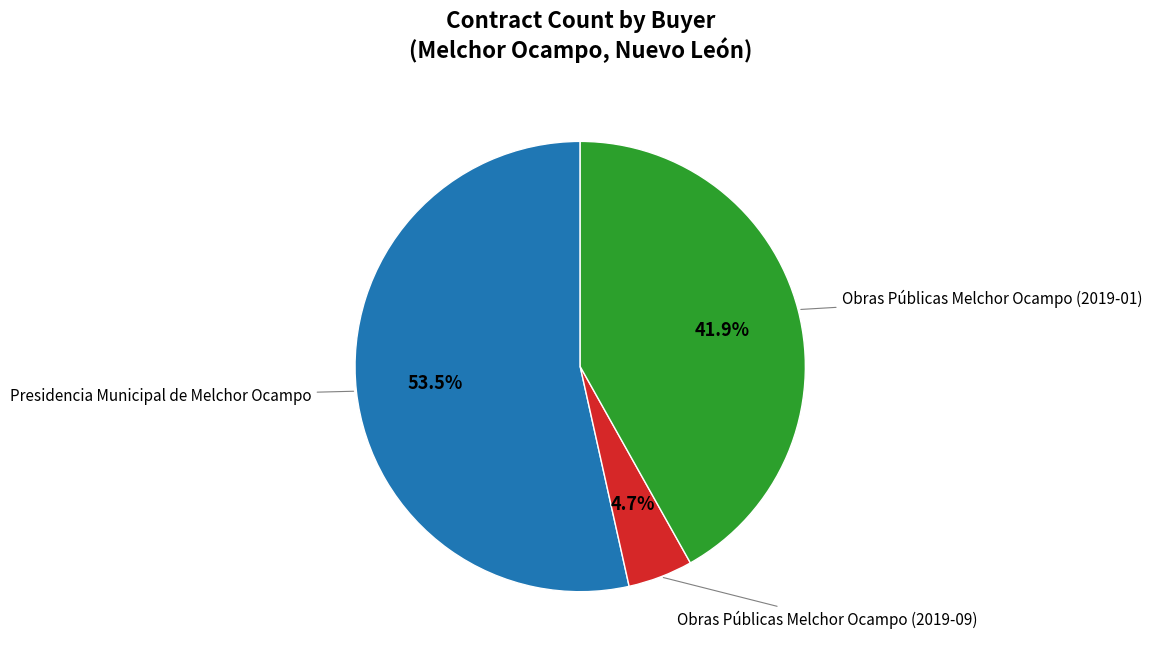

Rank the categories by value from lowest to highest.

Obras Públicas Melchor Ocampo (2019-09), Obras Públicas Melchor Ocampo (2019-01), Presidencia Municipal de Melchor Ocampo